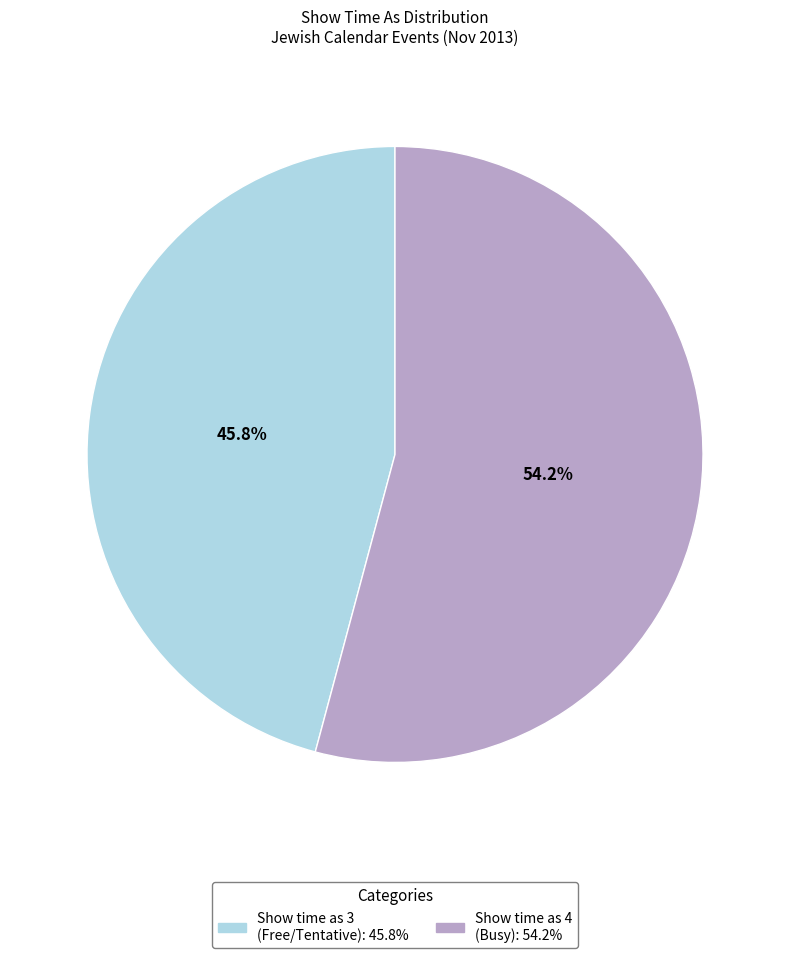

Does any single category account for the majority?

Yes